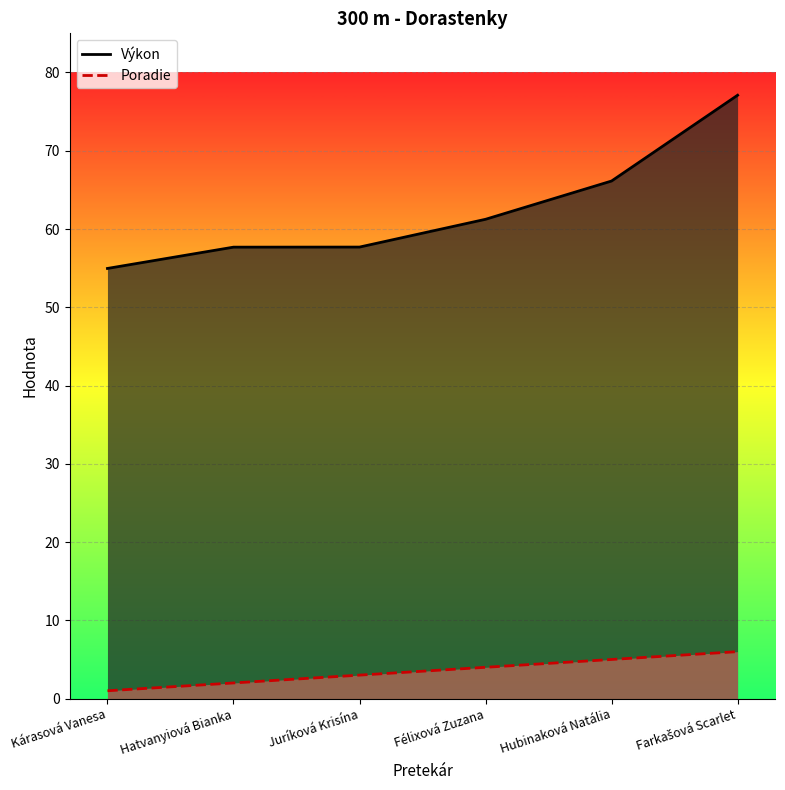

True or false: Poradie has more than 2 interior local peaks.

False